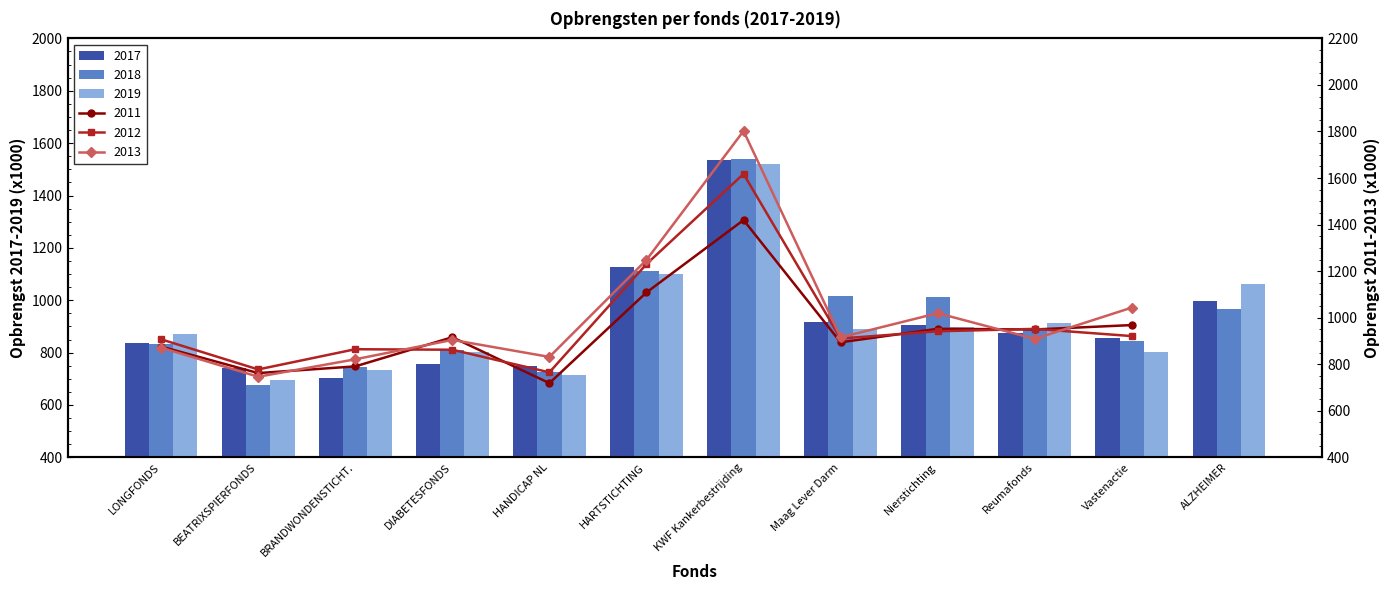

What is the minimum value for 2018?

677.9